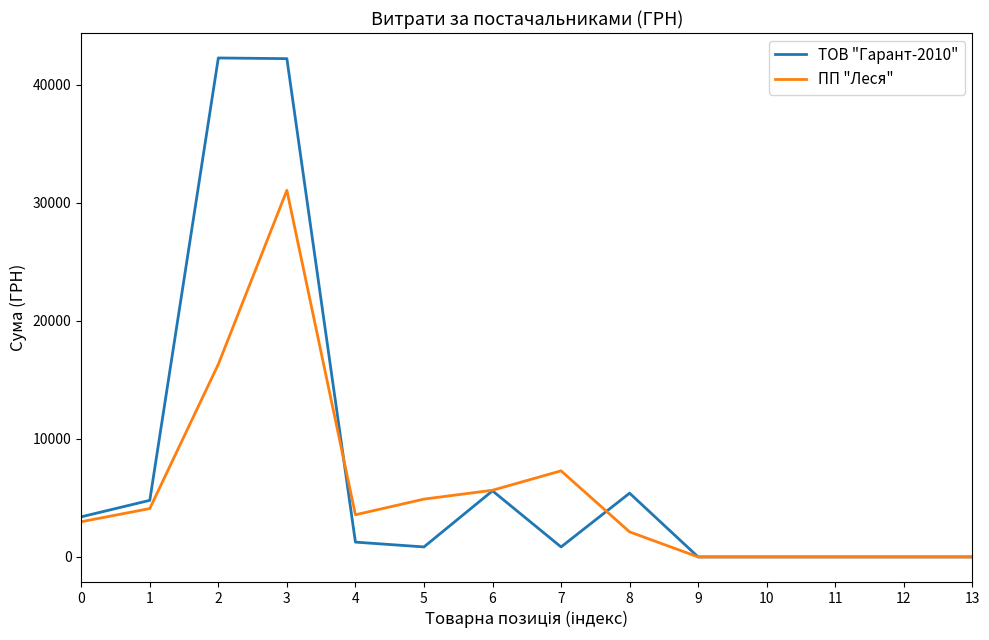

Which series has the largest total across all categories?

ТОВ "Гарант-2010"